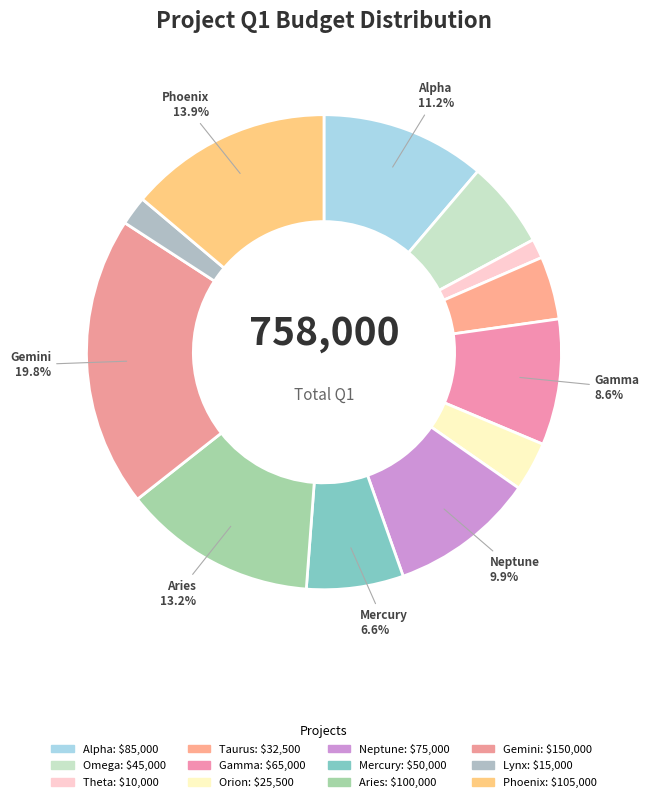

How many segments does this pie chart have?

12